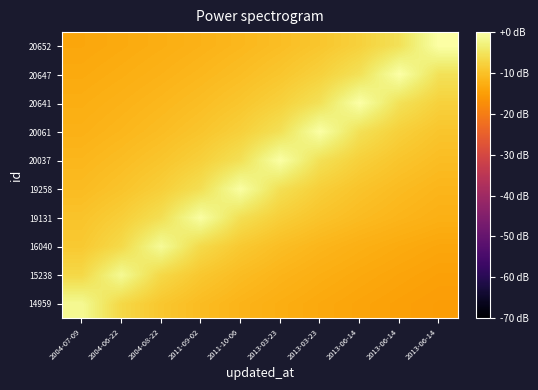

Reading right to left, transcribe all the data shown in this chart.

14959: 2013-06-14=-15.1	2013-06-14=-14.6	2013-06-14=-14.1	2013-03-23=-13.4	2013-03-23=-12.7	2011-10-06=-11.8	2011-09-02=-10.7	2004-08-22=-9.2	2004-06-22=-6.8	2004-07-09=-1.4
15238: 2013-06-14=-14.5	2013-06-14=-14.0	2013-06-14=-13.4	2013-03-23=-12.6	2013-03-23=-11.7	2011-10-06=-10.6	2011-09-02=-9.1	2004-08-22=-6.8	2004-06-22=-1.3	2004-07-09=-6.8
16040: 2013-06-14=-13.8	2013-06-14=-13.1	2013-06-14=-12.4	2013-03-23=-11.5	2013-03-23=-10.4	2011-10-06=-8.9	2011-09-02=-6.5	2004-08-22=-1.1	2004-06-22=-6.5	2004-07-09=-8.9
19131: 2013-06-14=-12.4	2013-06-14=-11.6	2013-06-14=-10.7	2013-03-23=-9.6	2013-03-23=-8.1	2011-10-06=-5.8	2011-09-02=-0.3	2004-08-22=-5.8	2004-06-22=-8.1	2004-07-09=-9.6
19258: 2013-06-14=-11.6	2013-06-14=-10.7	2013-06-14=-9.6	2013-03-23=-8.1	2013-03-23=-5.7	2011-10-06=-0.3	2011-09-02=-5.7	2004-08-22=-8.1	2004-06-22=-9.6	2004-07-09=-10.7
20037: 2013-06-14=-10.5	2013-06-14=-9.4	2013-06-14=-7.9	2013-03-23=-5.6	2013-03-23=-0.1	2011-10-06=-5.6	2011-09-02=-7.9	2004-08-22=-9.4	2004-06-22=-10.5	2004-07-09=-11.4
20061: 2013-06-14=-9.4	2013-06-14=-7.9	2013-06-14=-5.6	2013-03-23=-0.1	2013-03-23=-5.6	2011-10-06=-7.9	2011-09-02=-9.4	2004-08-22=-10.5	2004-06-22=-11.4	2004-07-09=-12.2
20641: 2013-06-14=-7.8	2013-06-14=-5.4	2013-06-14=-0.0	2013-03-23=-5.4	2013-03-23=-7.8	2011-10-06=-9.3	2011-09-02=-10.4	2004-08-22=-11.3	2004-06-22=-12.0	2004-07-09=-12.7
20647: 2013-06-14=-5.4	2013-06-14=-0.0	2013-06-14=-5.4	2013-03-23=-7.8	2013-03-23=-9.3	2011-10-06=-10.4	2011-09-02=-11.3	2004-08-22=-12.0	2004-06-22=-12.7	2004-07-09=-13.2
20652: 2013-06-14=0.0	2013-06-14=-5.4	2013-06-14=-7.8	2013-03-23=-9.3	2013-03-23=-10.4	2011-10-06=-11.3	2011-09-02=-12.0	2004-08-22=-12.7	2004-06-22=-13.2	2004-07-09=-13.7